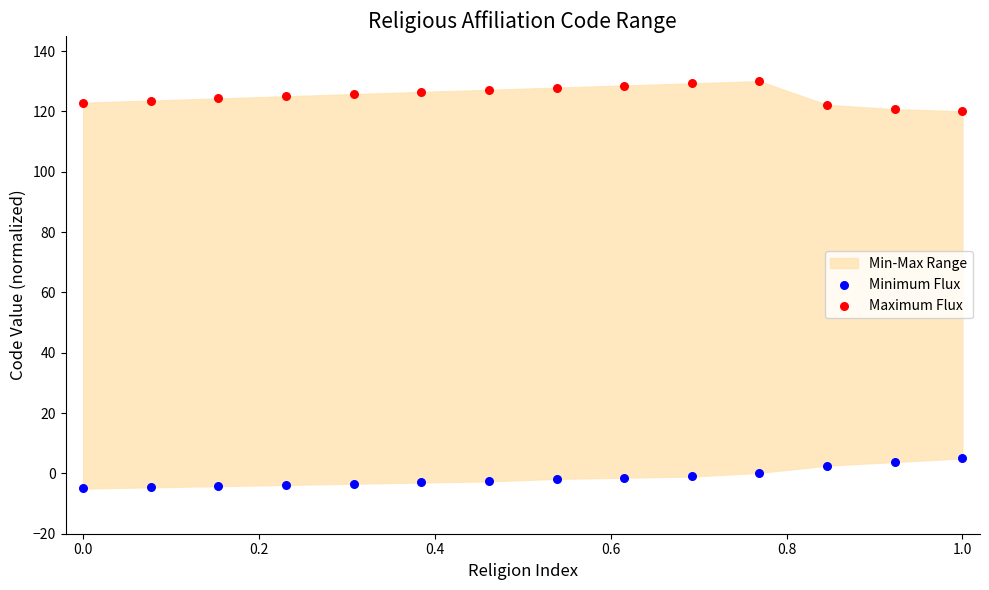

Across all data points, what is the range of Y values (max minus min)?

135.0